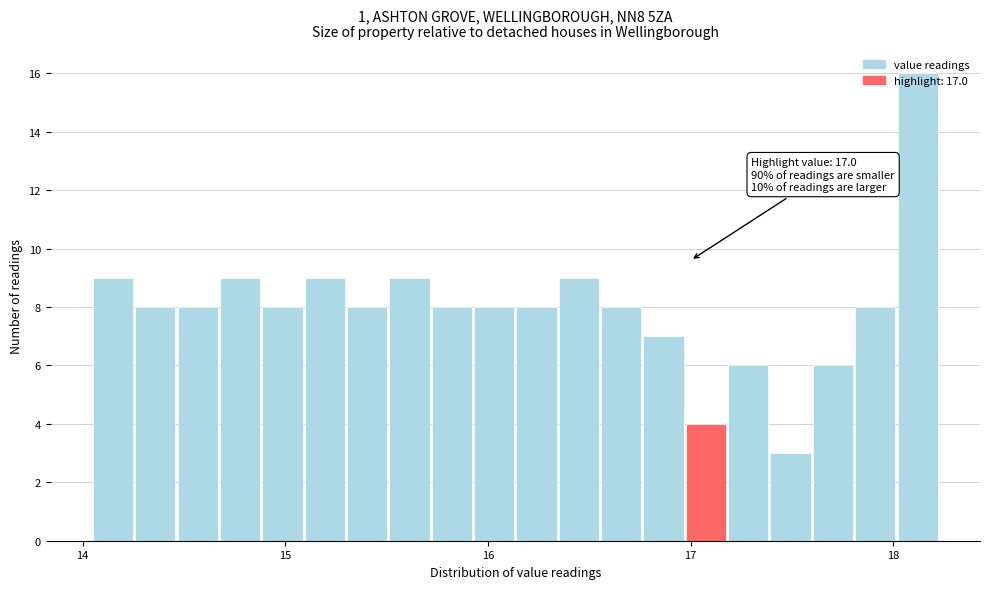

Around what value on the x-axis is the tallest bar? Give the approximate position of its centre, as read against the axis.

18.1